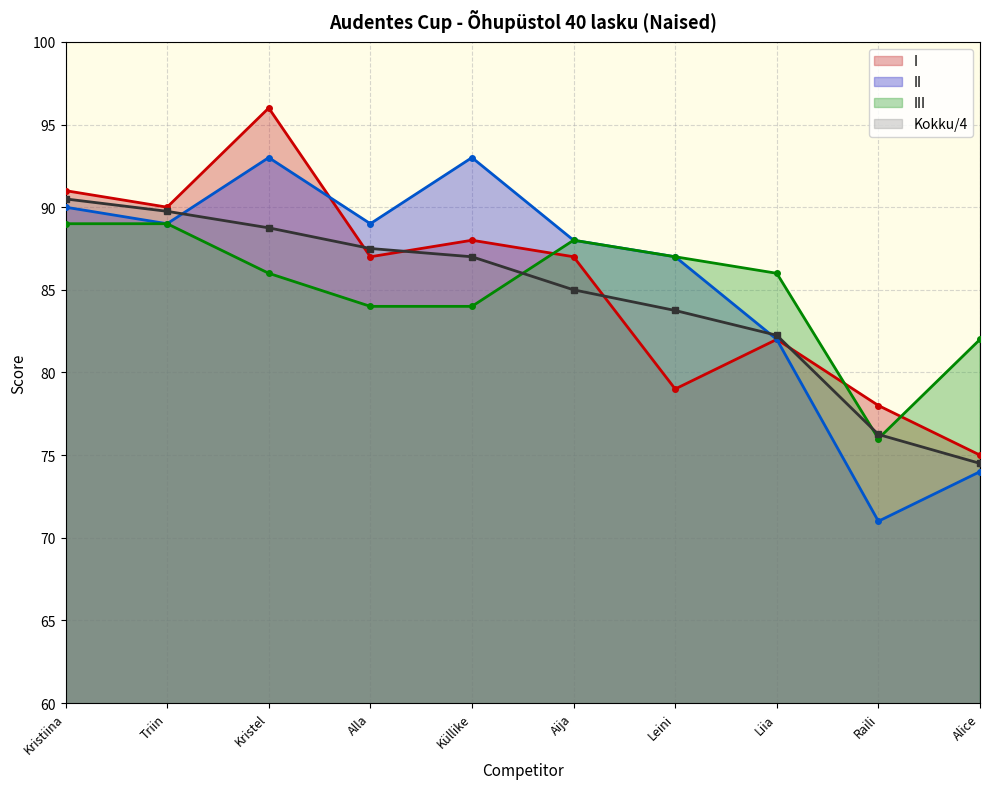

What is the spread (max minus min) of values at Küllike?

9.0